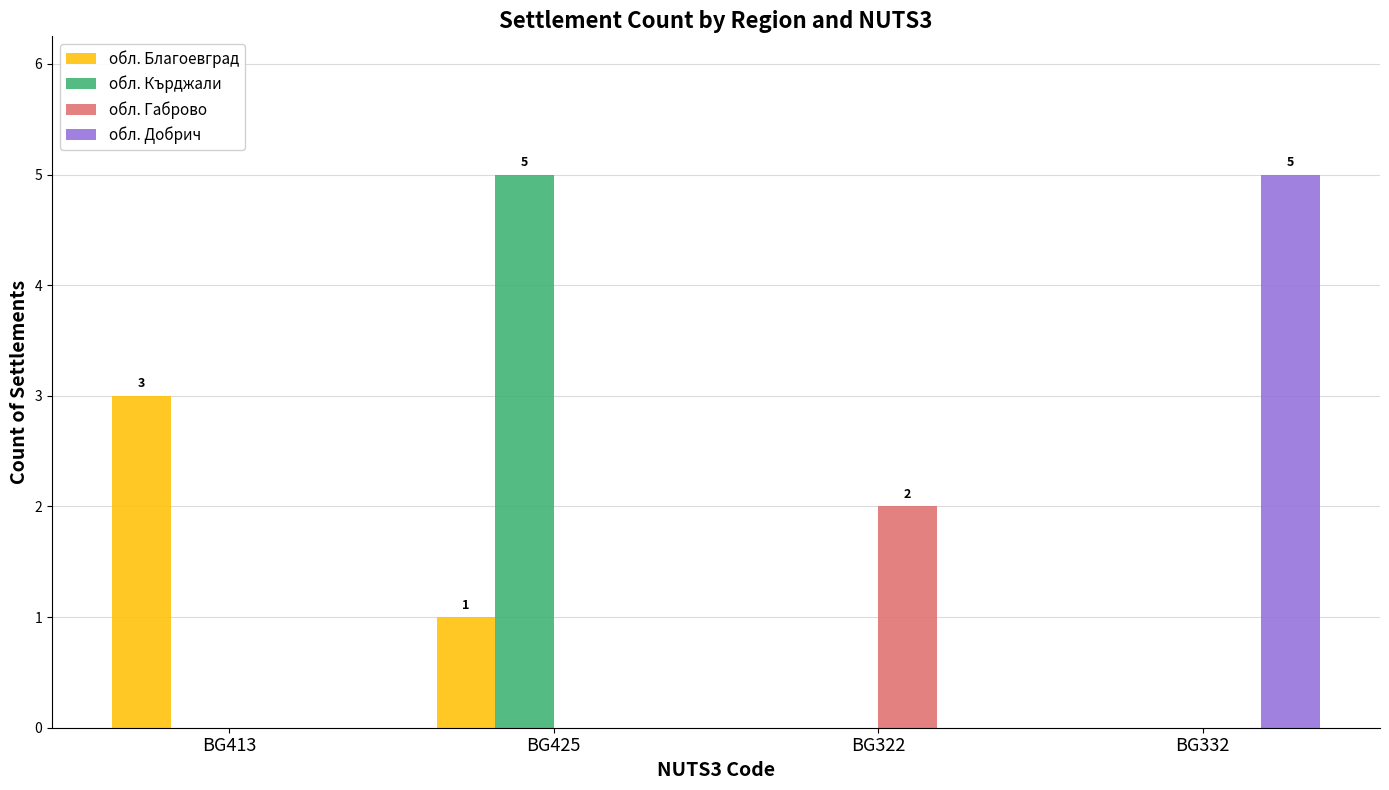

Is it true that обл. Добрич equals -3 at BG425?

False